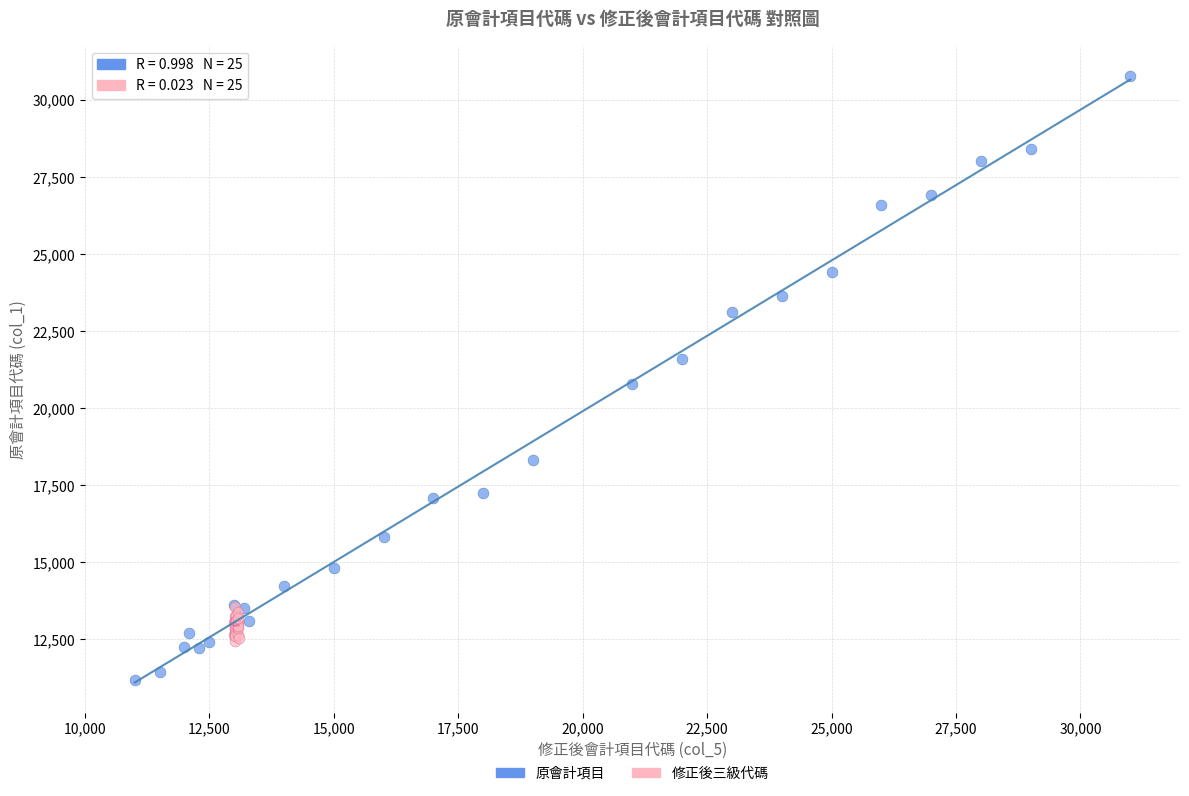

Which series contains the highest Y value?

原會計項目